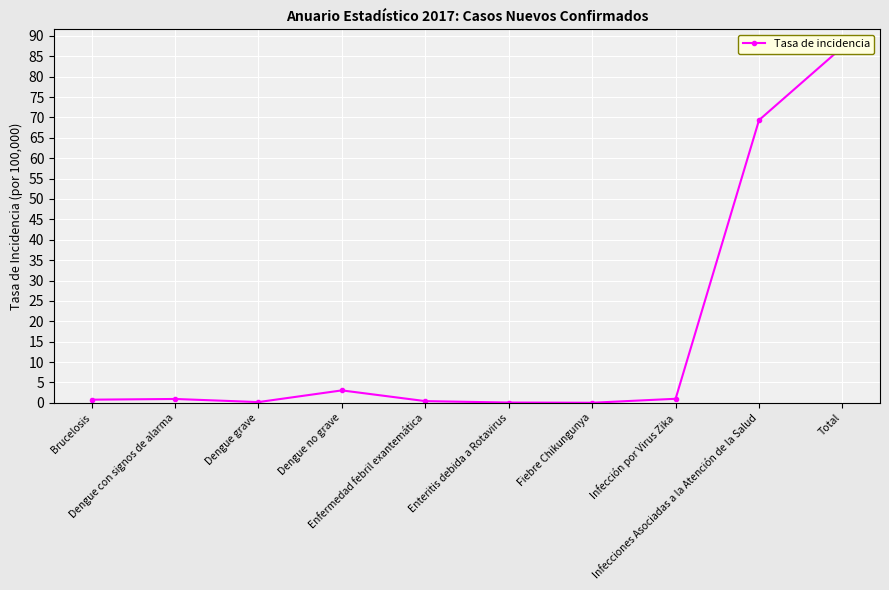

Reading left to right, extract all data points from this chart.

Brucelosis=0.8	Dengue con signos de alarma=0.9	Dengue grave=0.2	Dengue no grave=3.0	Enfermedad febril exantemática=0.4	Enteritis debida a Rotavirus=0.1	Fiebre Chikungunya=0.0	Infección por Virus Zika=1.0	Infecciones Asociadas a la Atención de la Salud=69.4	Total=87.3